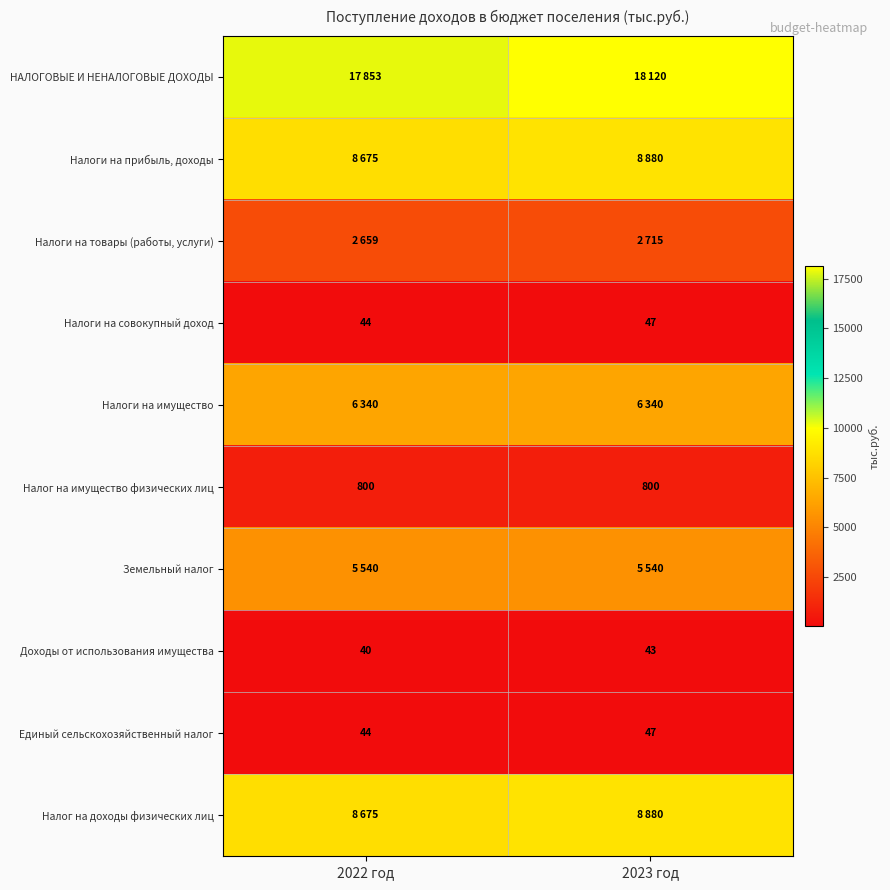

The Налоги на совокупный доход series shows 59 at 2022 год. True or false?

False